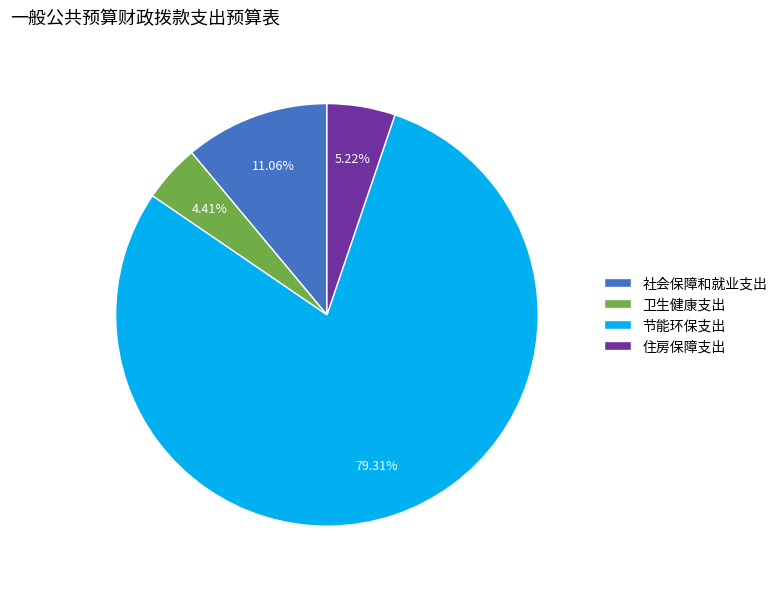

Which slice is the largest?

节能环保支出